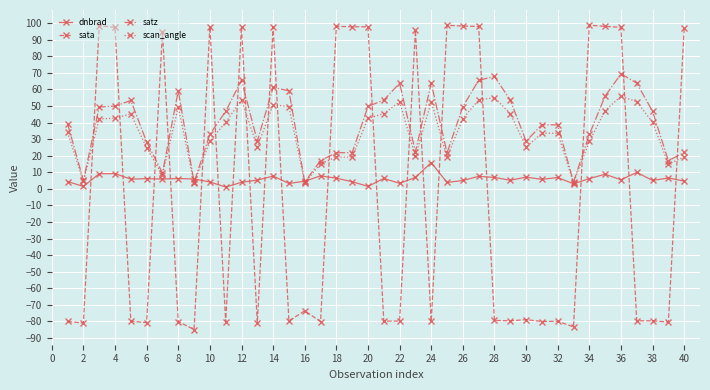

Which series has the largest total across all categories?

satz